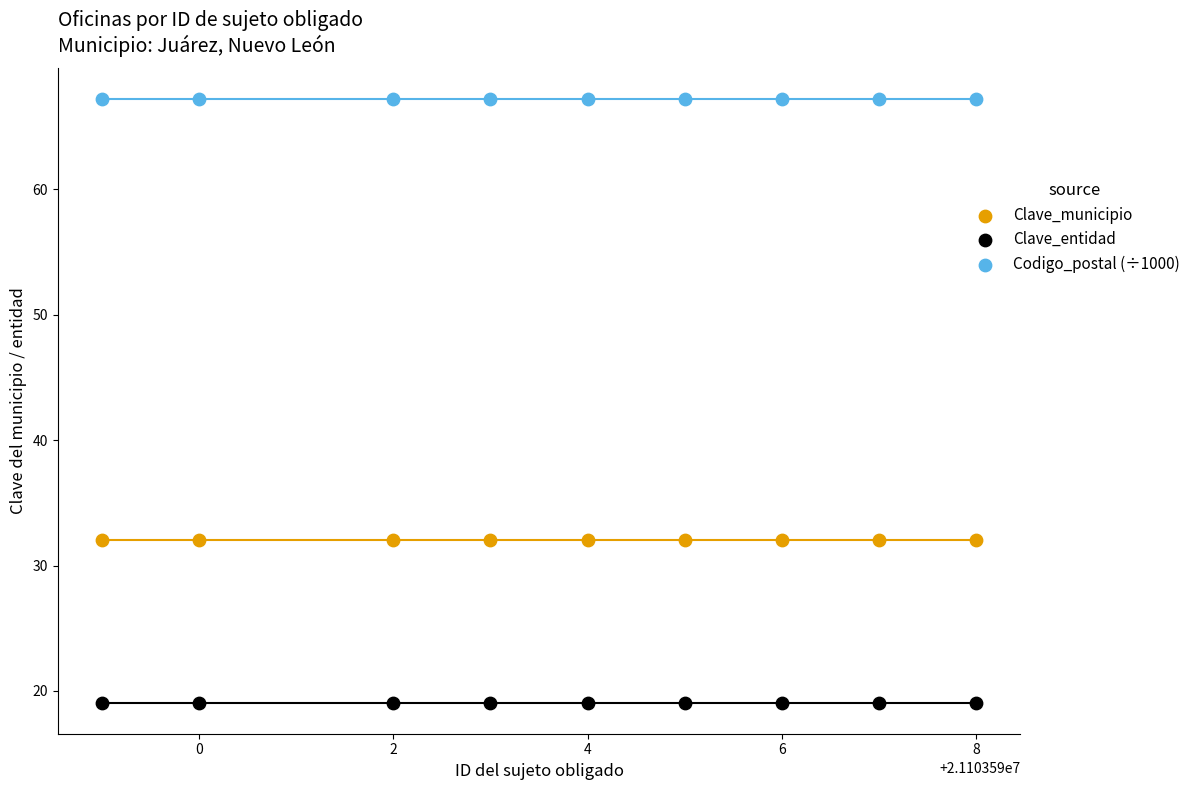

Which series contains the lowest Y value?

Clave_entidad